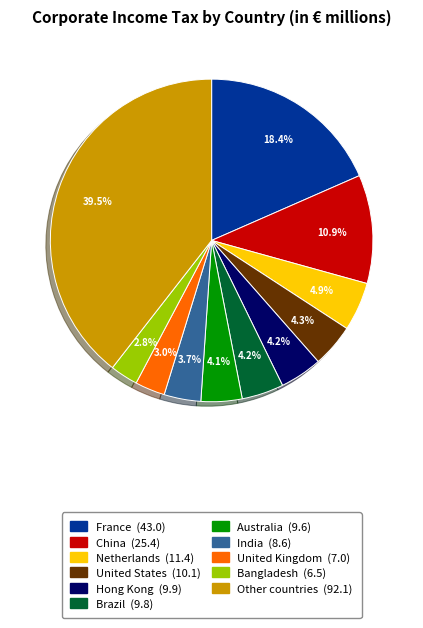

Combined, do Australia and Netherlands account for over 50%?

No